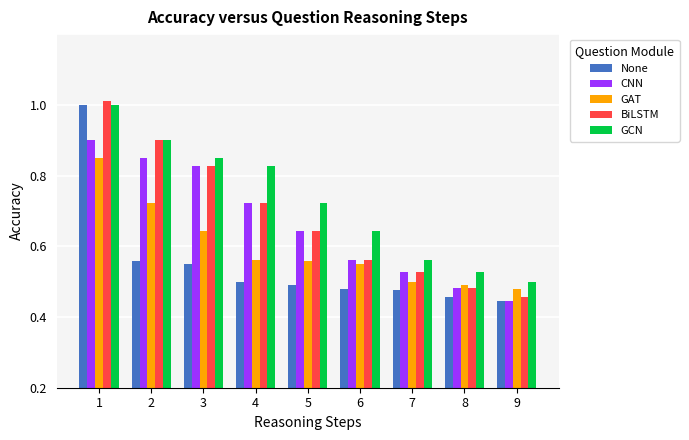

At which category is the sum across all series the highest?

1